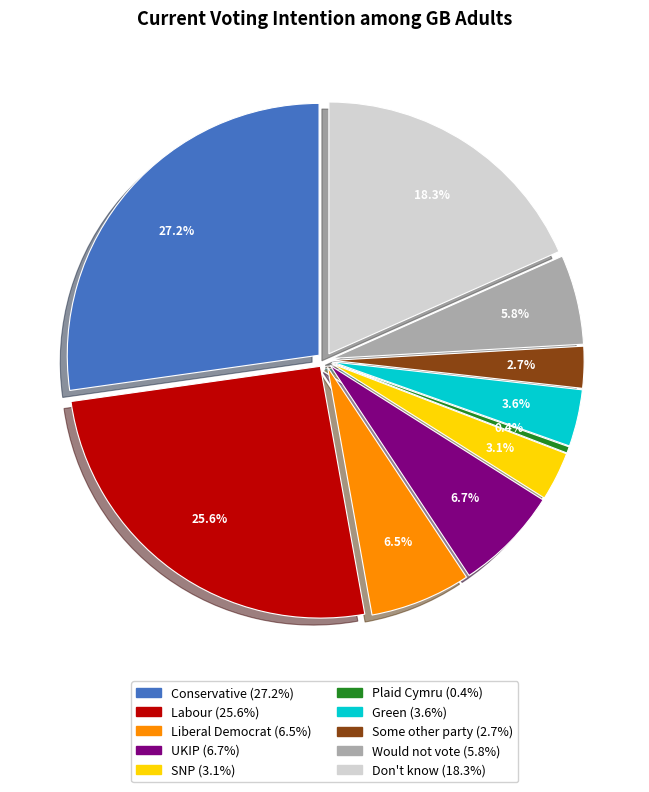

To the nearest percent, what is the average slice percentage?

10%